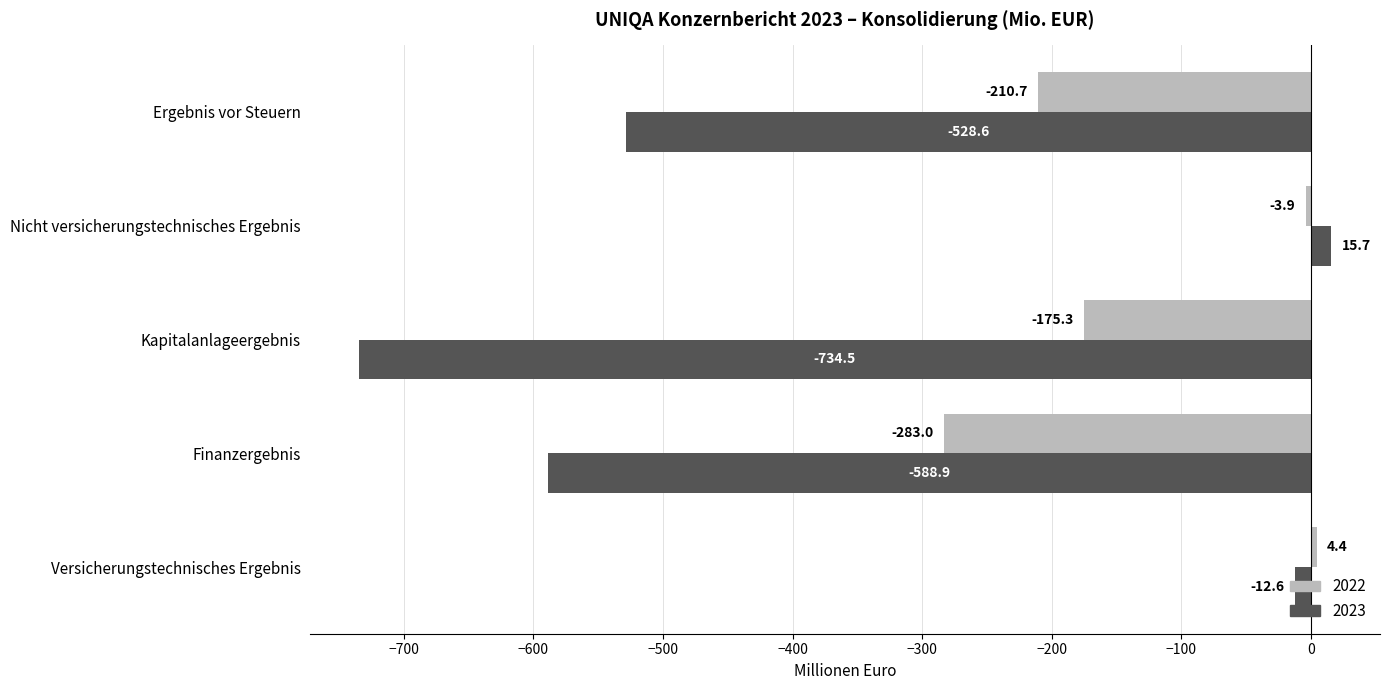

How many values in the 2022 series exceed -175?

2